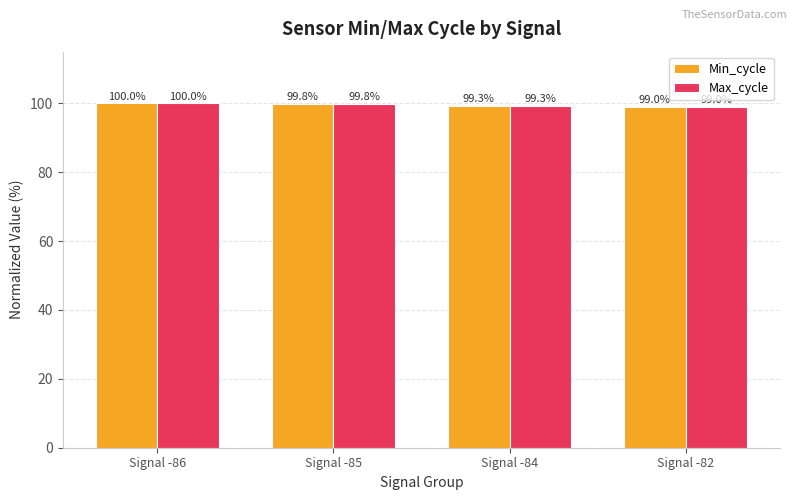

Is it true that Max_cycle equals 69.0 at Signal -86?

False